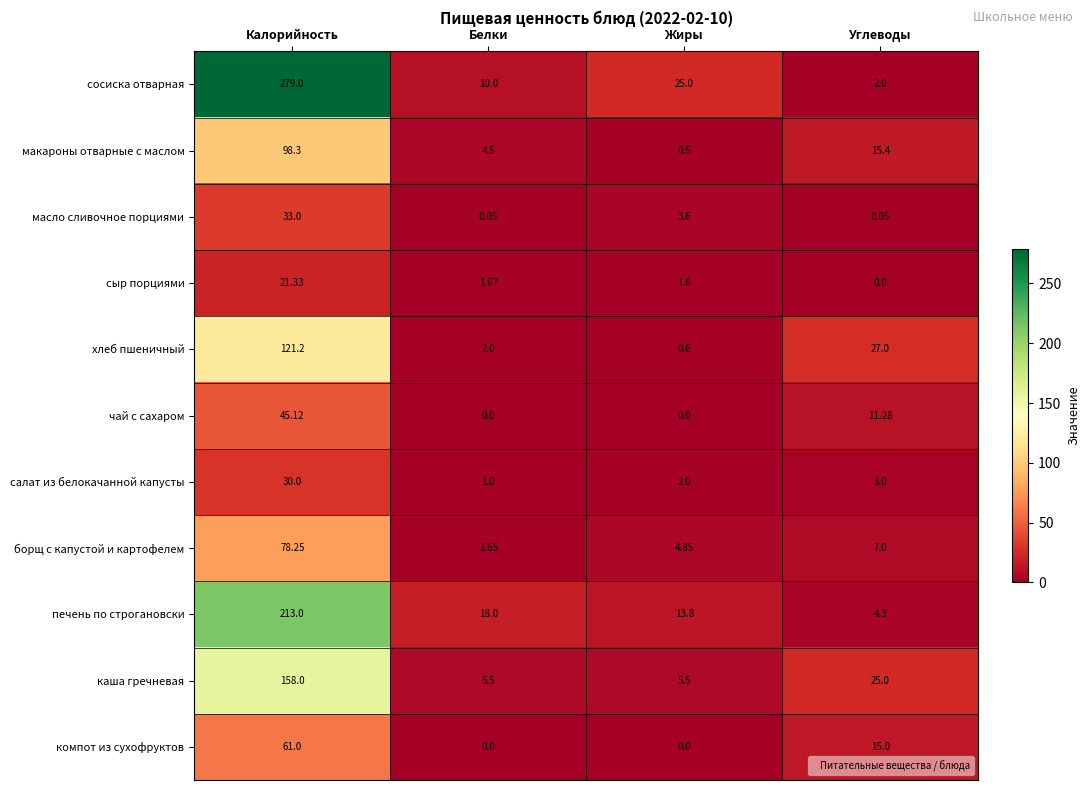

Which series has the largest total across all categories?

сосиска отварная